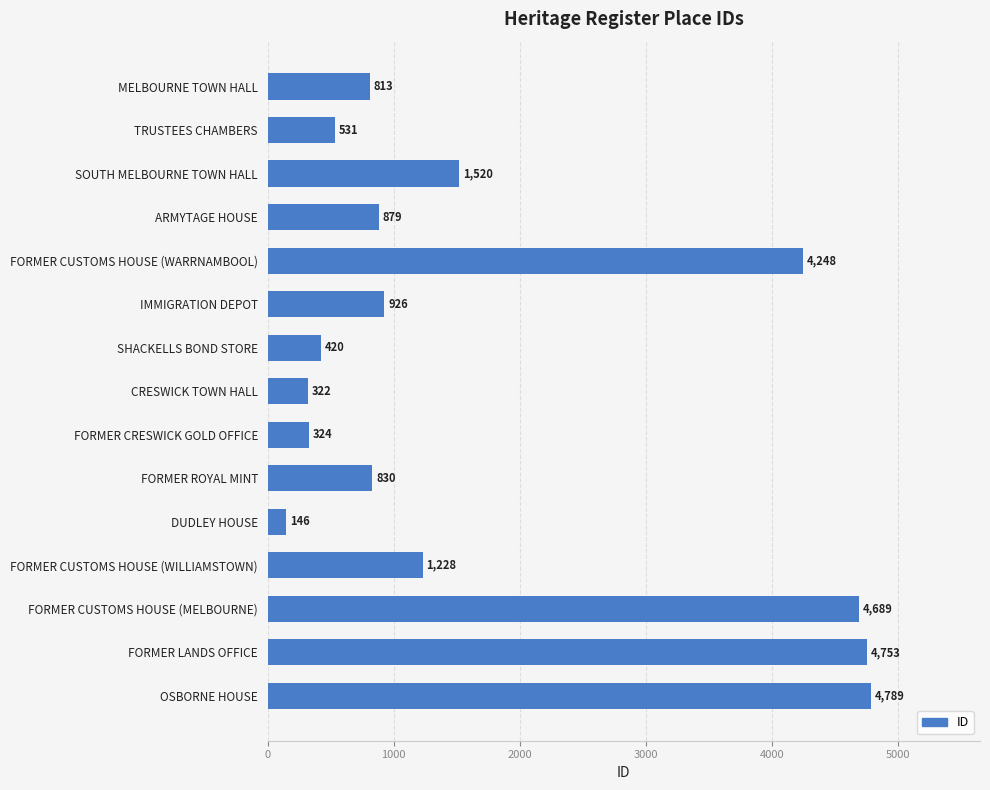

How many bars are there in total?

15